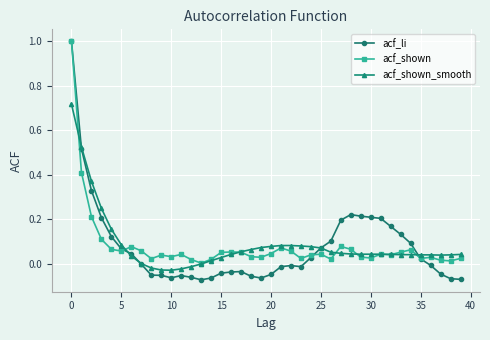

What is the greatest value displayed?

1.0